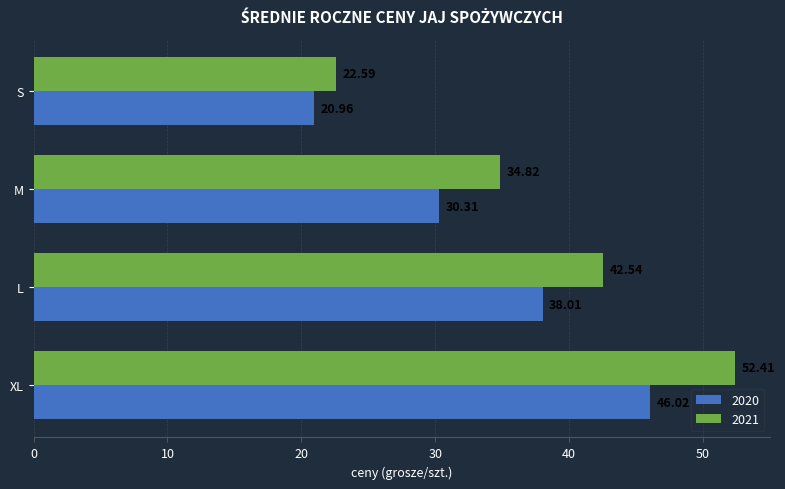

What is the sum of the 2020 values at M and S?

51.3